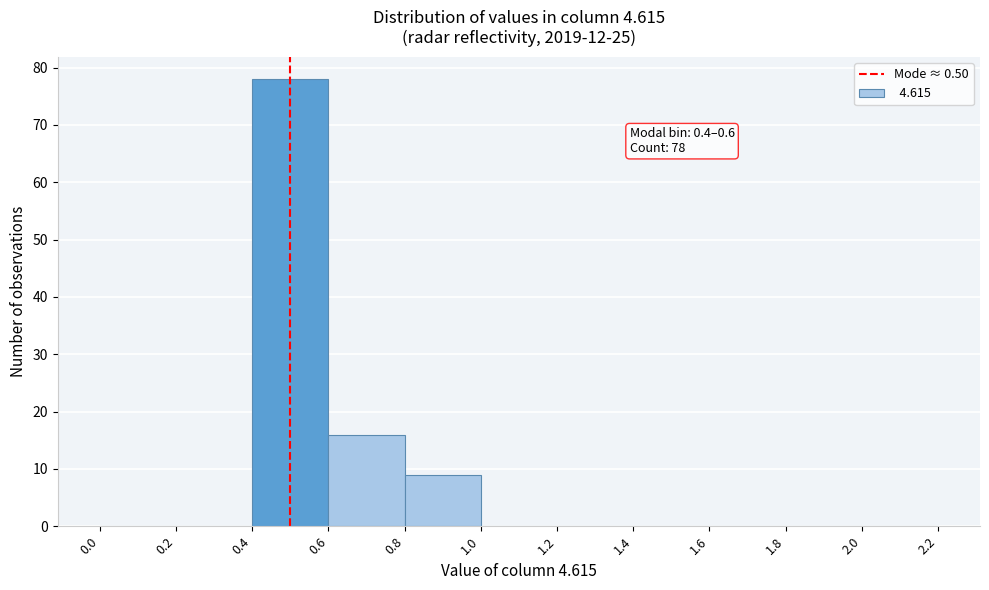

Which range on the x-axis has the tallest bar?

0.4 to 0.6